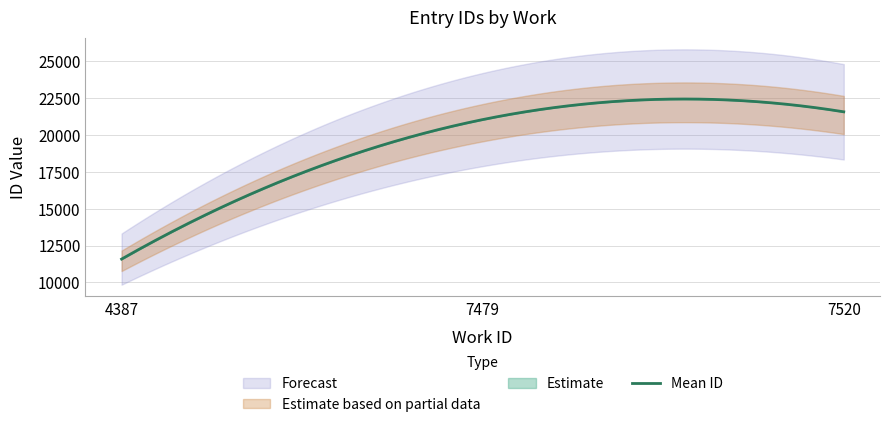

Is it true that the value at 4387 is 11581?

True